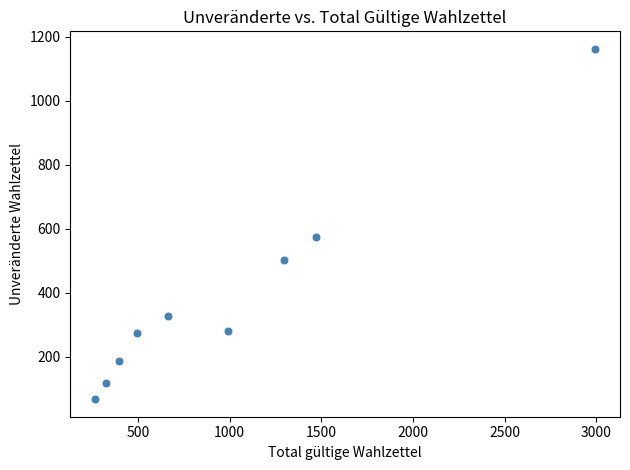

What is the range of X values (max minus min)?

2725